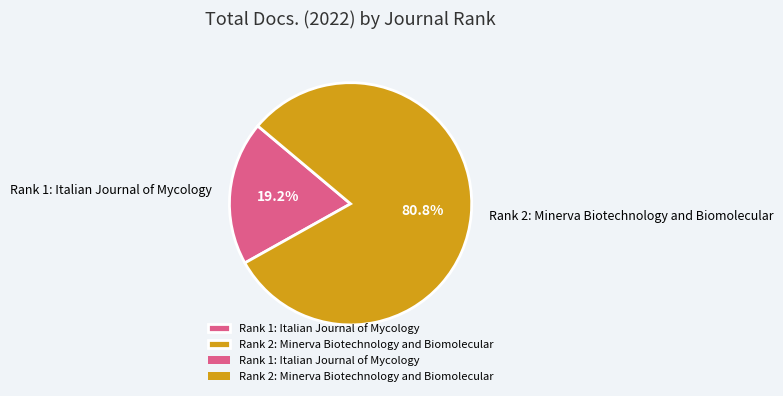

How many segments does this pie chart have?

2